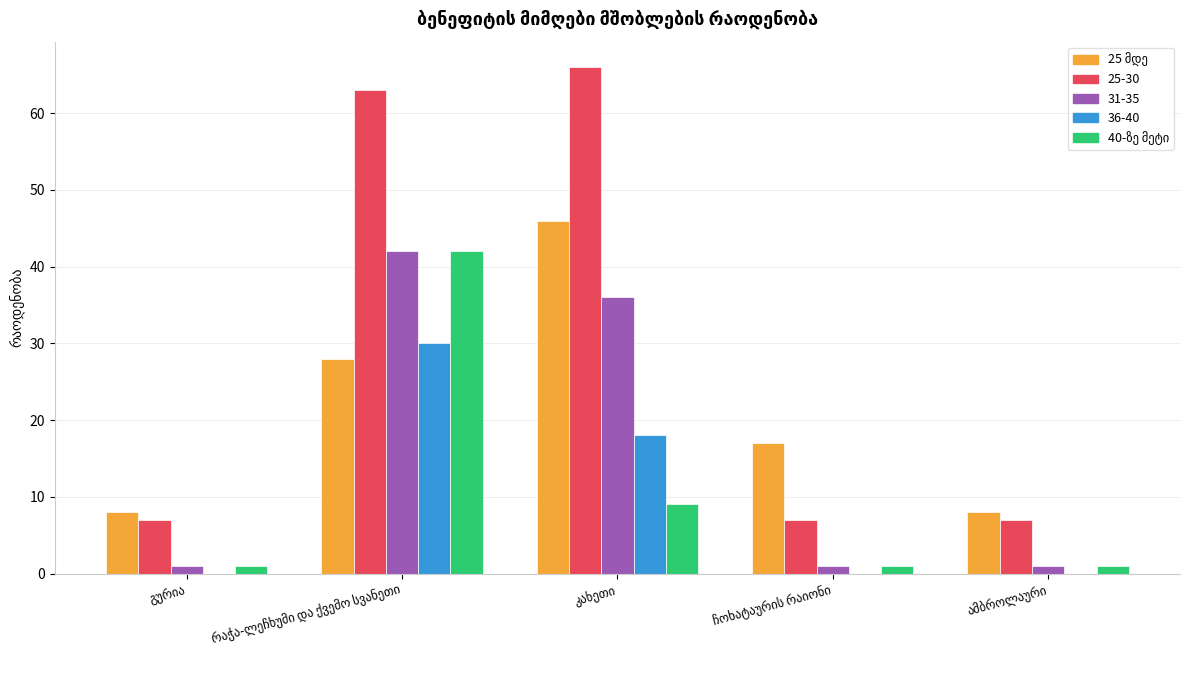

How many groups of bars are there?

5